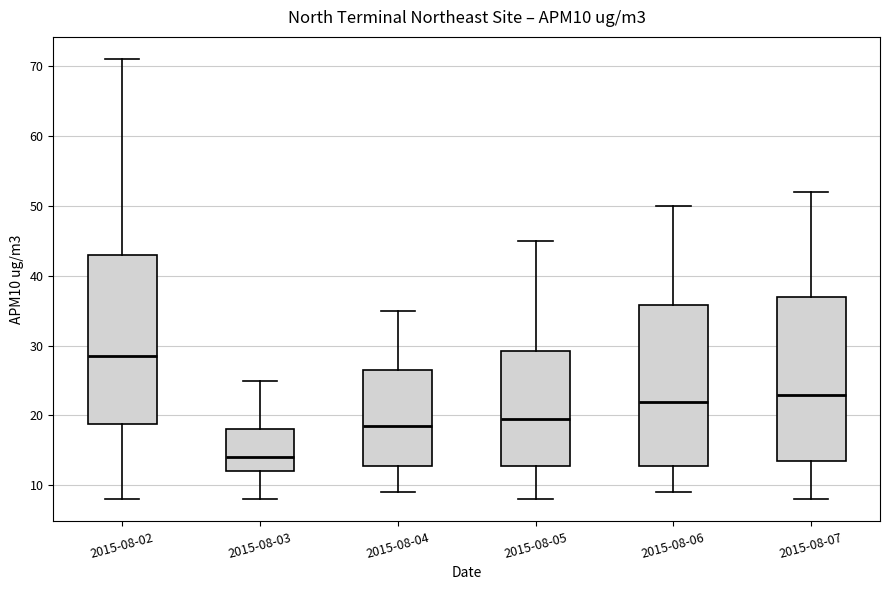

Reading left to right, read every box against the y-axis: the position of its median line, the range the box covers, and the ends of its whiskers. The values are not printed on the chart, so give them approximately, as read against the axis.

2015-08-02: median 29, box 19 to 43, whiskers 8 to 71
2015-08-03: median 14, box 12 to 18, whiskers 8 to 25
2015-08-04: median 19, box 13 to 27, whiskers 9 to 35
2015-08-05: median 20, box 13 to 29, whiskers 8 to 45
2015-08-06: median 22, box 13 to 36, whiskers 9 to 50
2015-08-07: median 23, box 14 to 37, whiskers 8 to 52